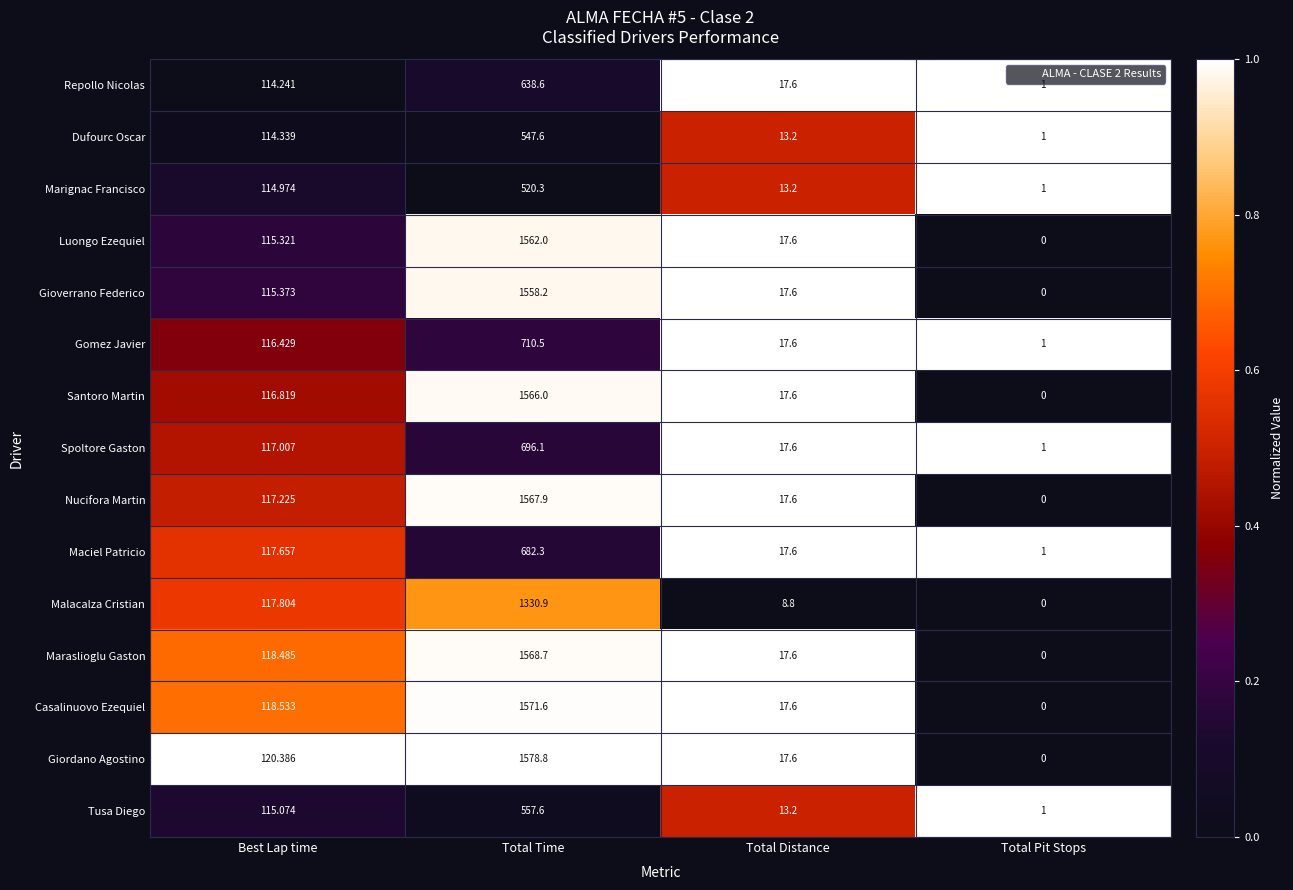

How many distinct data groups are displayed?

15